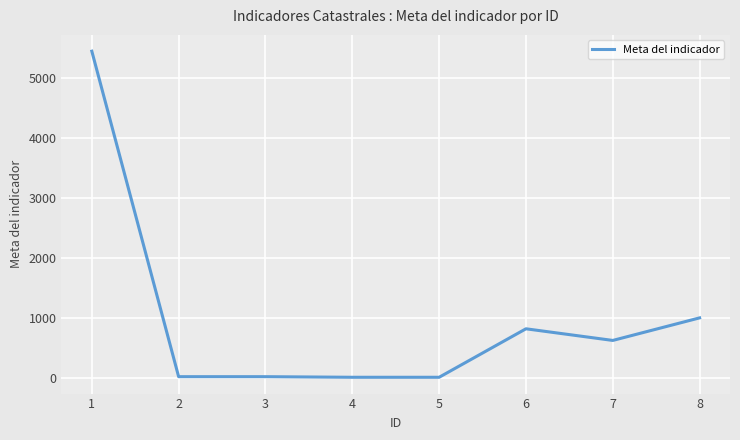

What is the maximum value shown in the chart?

5444